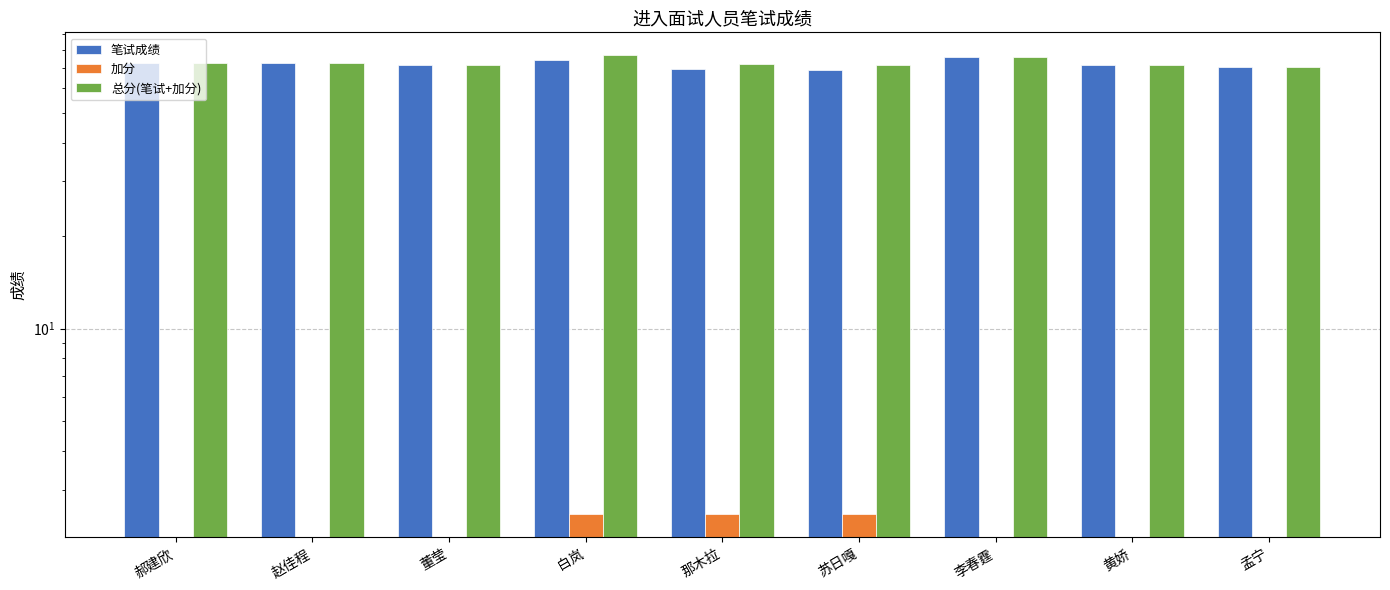

What is the total value across all series at 苏日嘎?

143.0